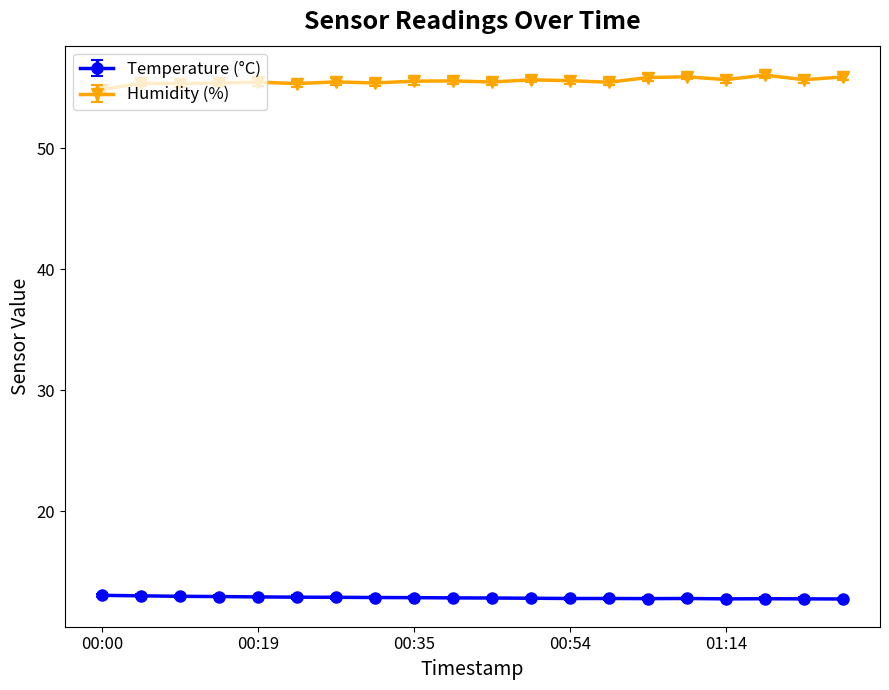

Which series has the widest spread of values?

Humidity (%)